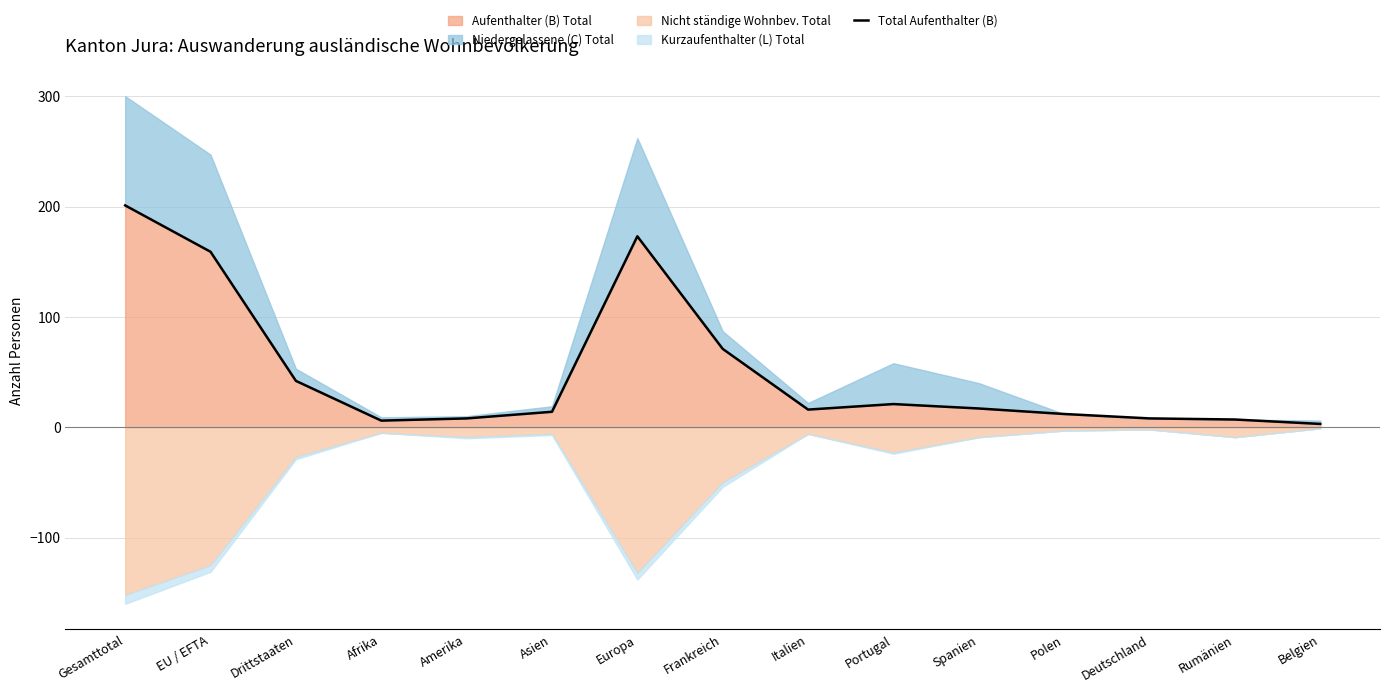

Does the chart display data point markers on the line(s)?

No